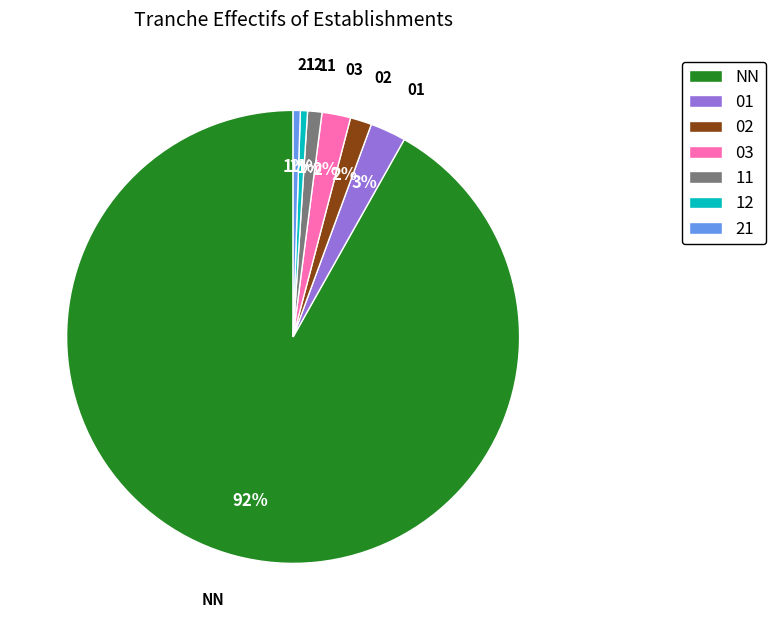

Between 01 and NN, which is larger?

NN